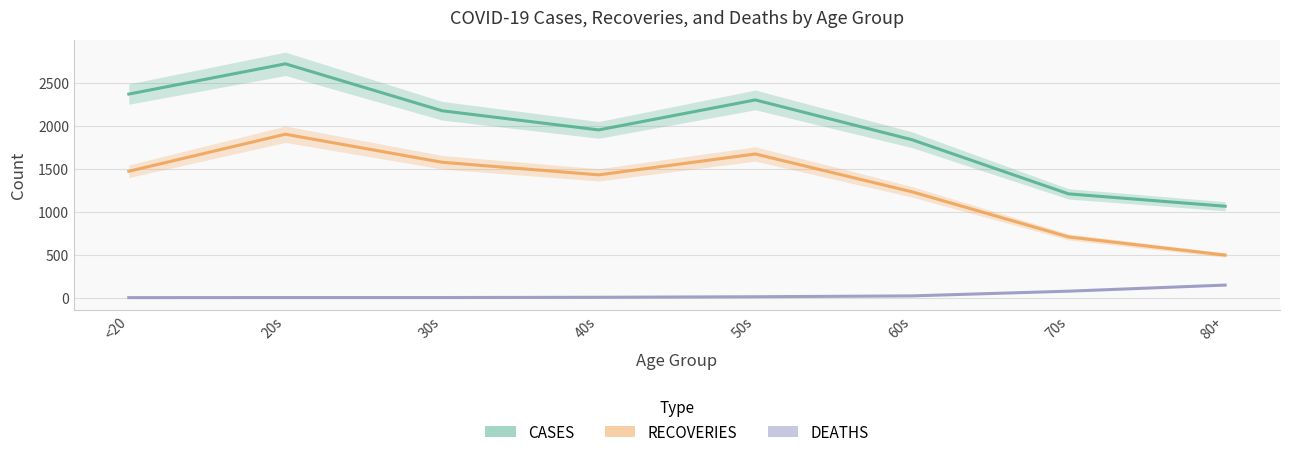

True or false: DEATHS has more than 0 points higher than both neighbors.

False